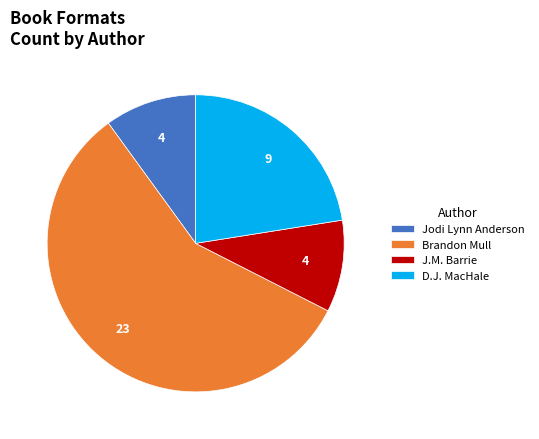

What is the largest slice in the pie chart?

Brandon Mull